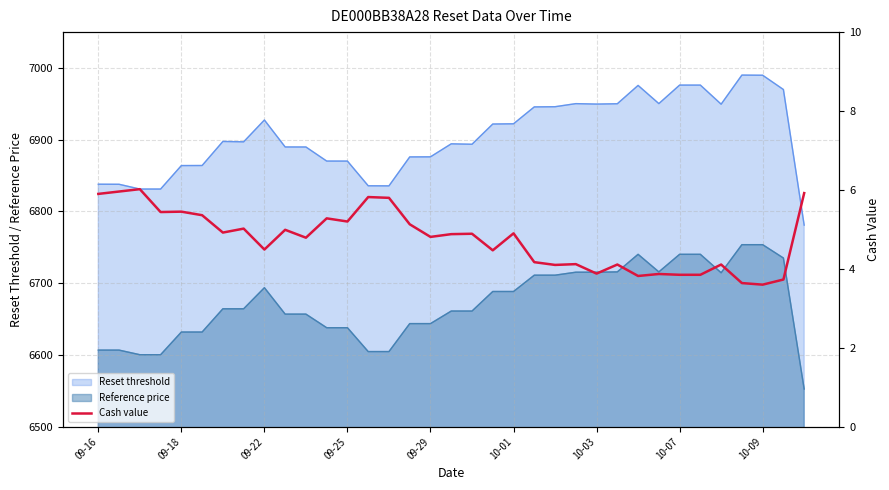

What value does the Reference price series have at 09-22?

6693.8